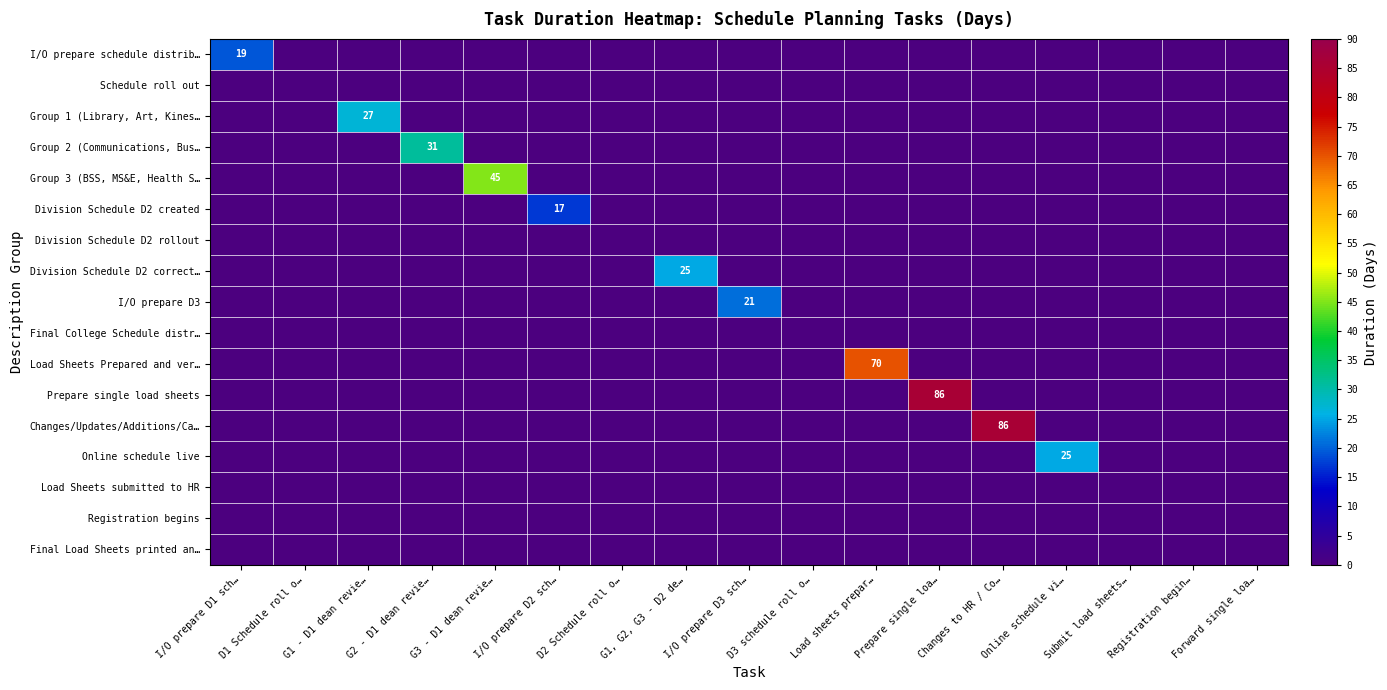

True or false: I/O prepare D3 has a value of 21 at I/O prepare D3 sch….

True